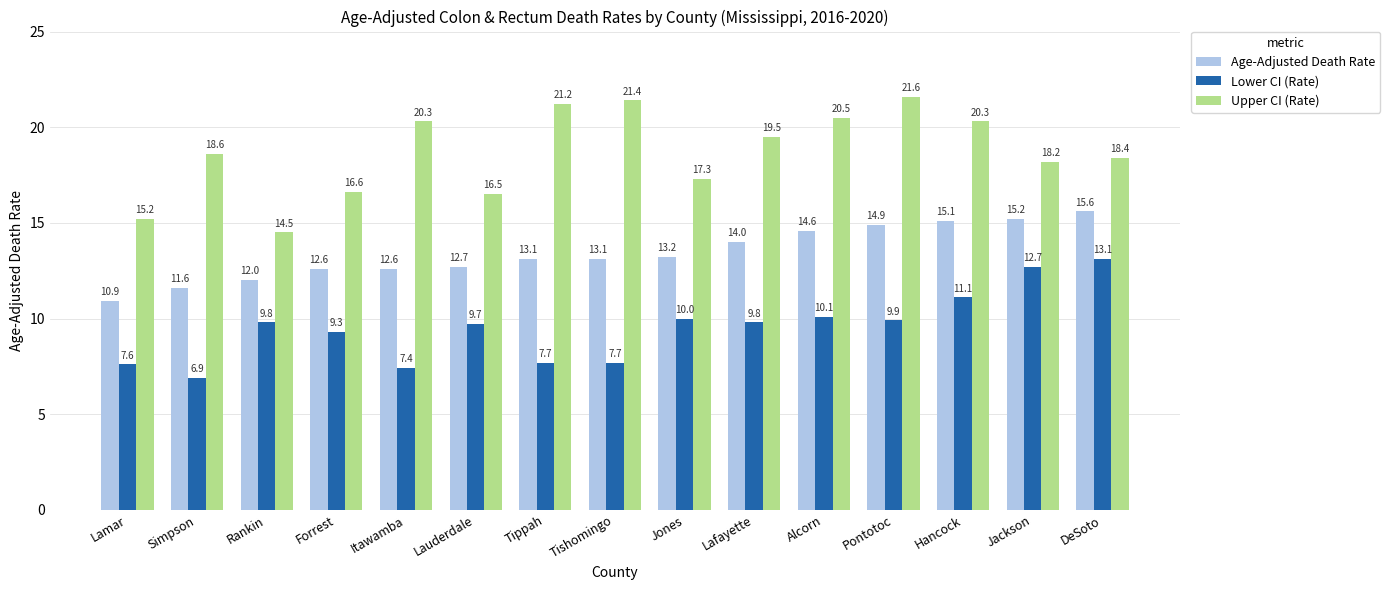

List the series in order of their peak value, lowest first.

Lower CI (Rate), Age-Adjusted Death Rate, Upper CI (Rate)